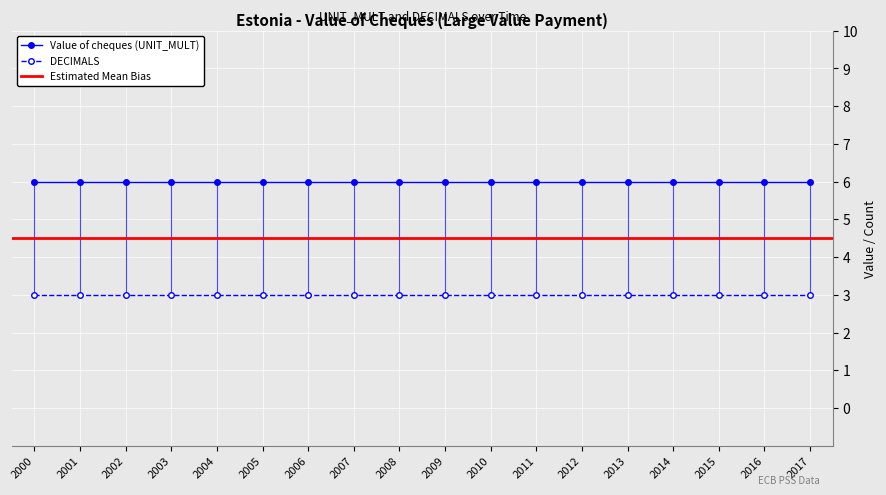

The value of Value of cheques (UNIT_MULT) at 2012 is 6. True or false?

True